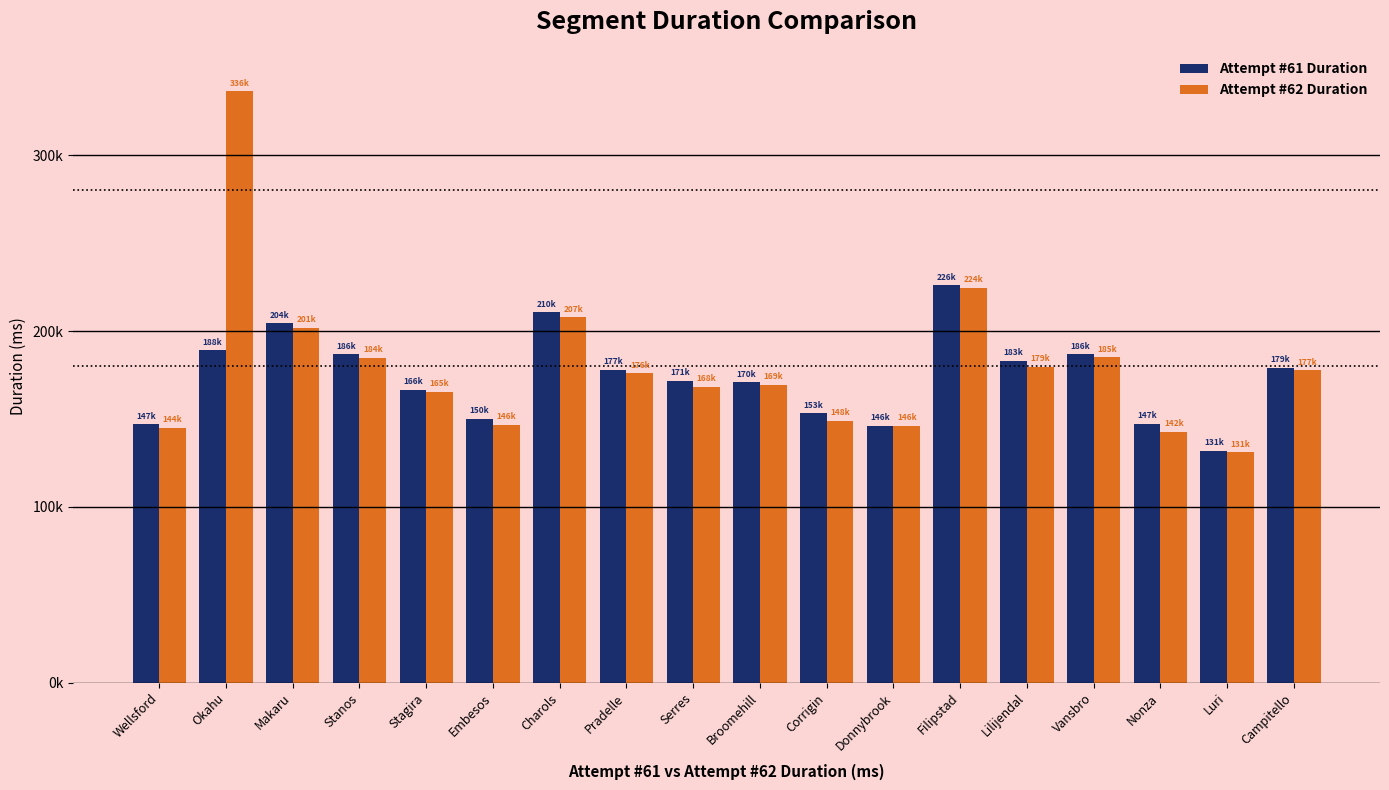

Reading right to left, list all the values displayed in this chart.

Attempt #61 Duration: 179004	131989	147174	186820	183149	226203	146111	153204	170879	171656	177866	210589	150115	166562	186901	204400	188988	147068
Attempt #62 Duration: 177815	131161	142675	185248	179839	224692	146237	148877	169365	168448	176043	207774	146671	165534	184925	201881	336406	144964